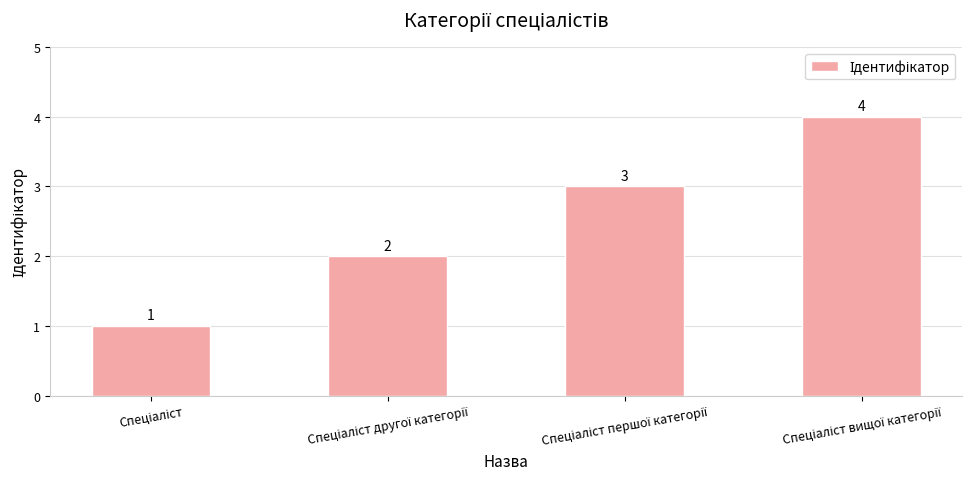

How many values are between 2 and 4?

3